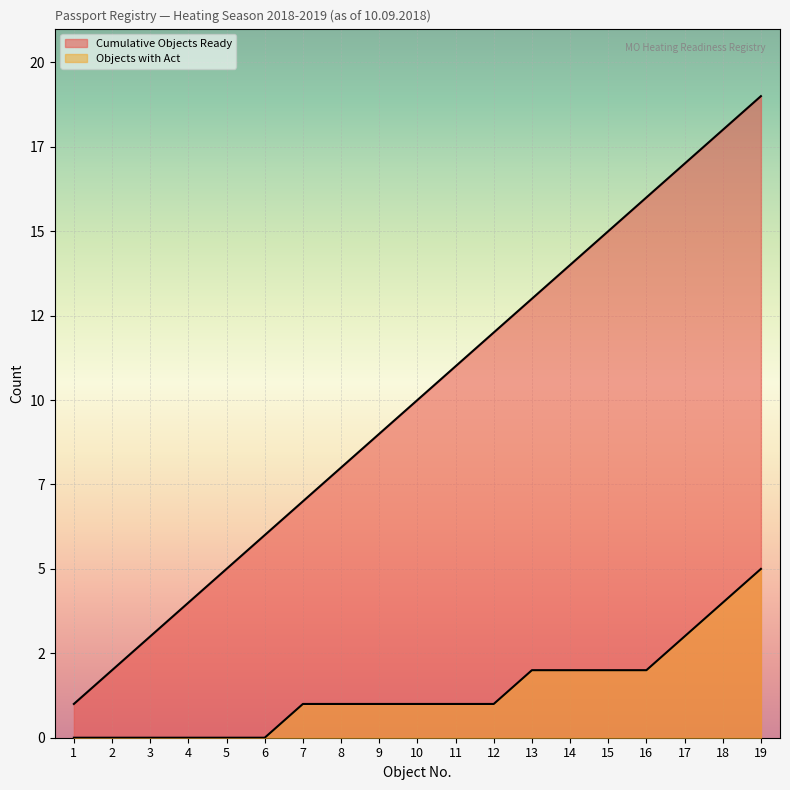

How many data points in Objects with Act are above 1?

7